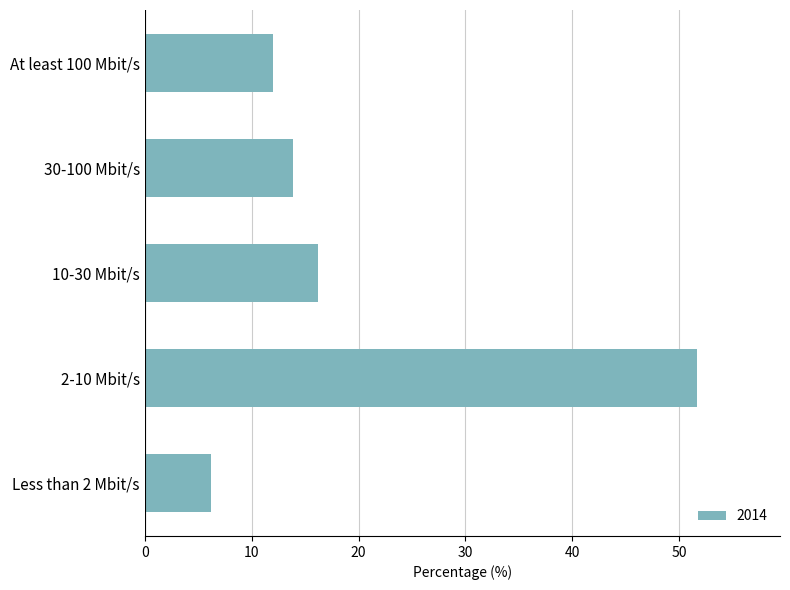

Which category has the lowest value across all series?

Less than 2 Mbit/s